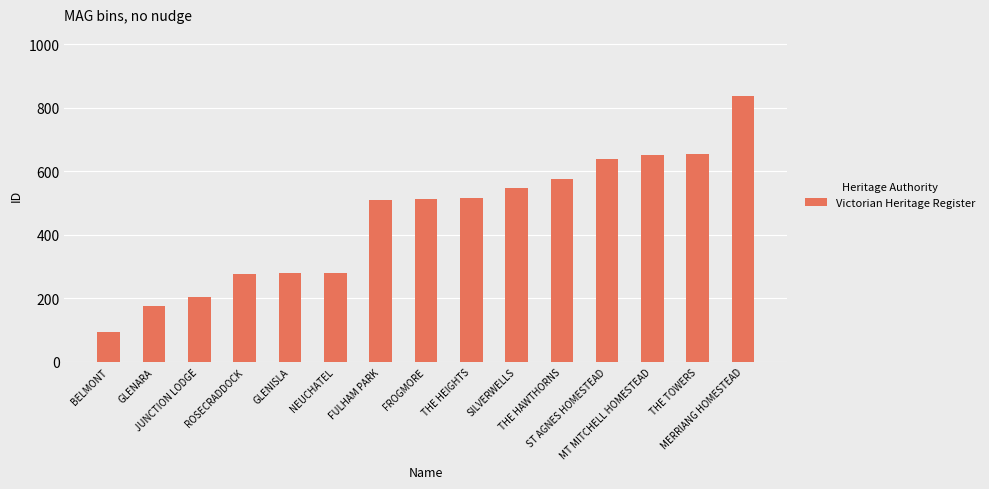

What is the value of the 14th bar from the left?

654